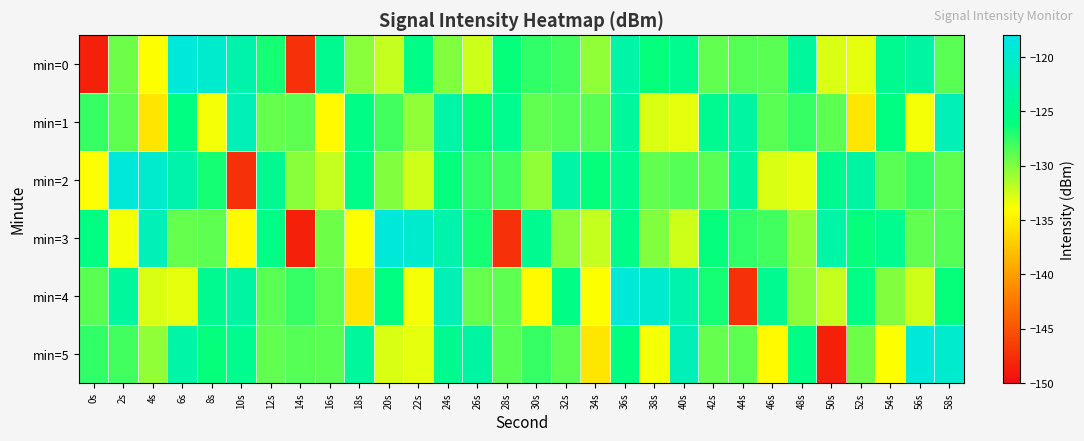

Between 18s and 26s, which series saw the biggest shift?

min=3